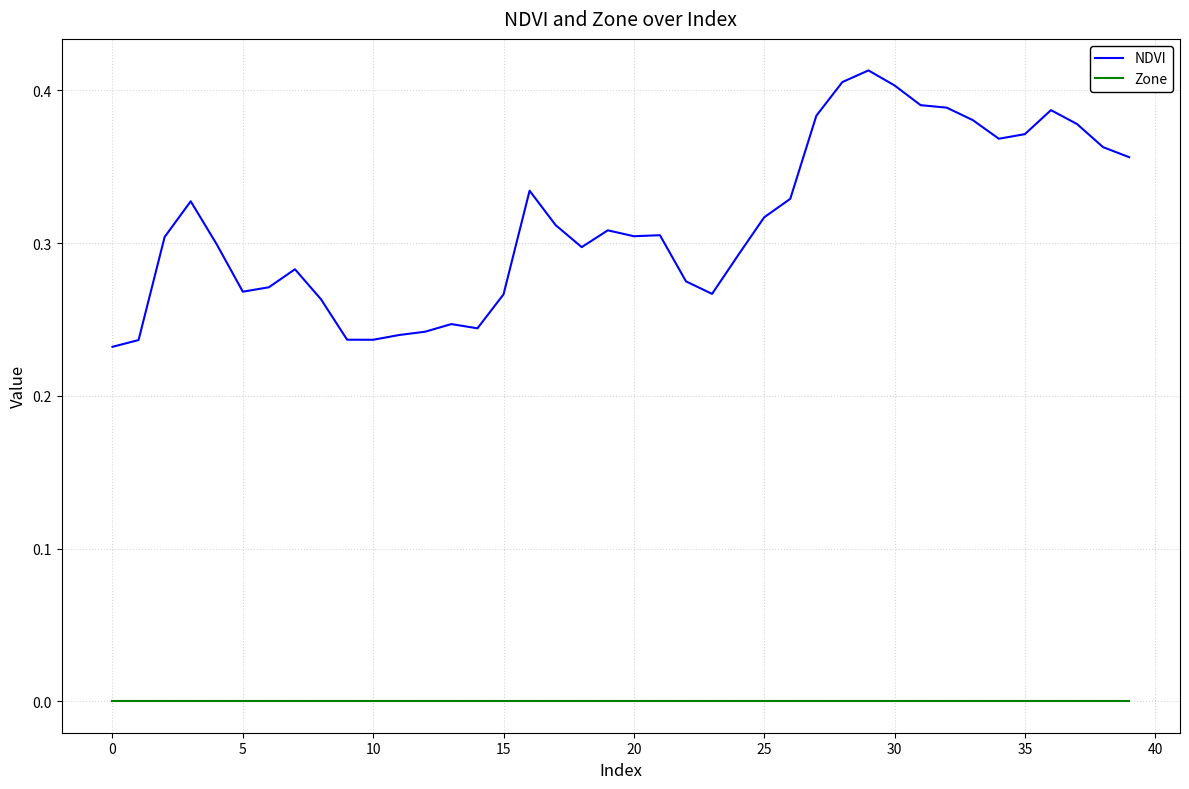

Which series has the largest total across all categories?

NDVI